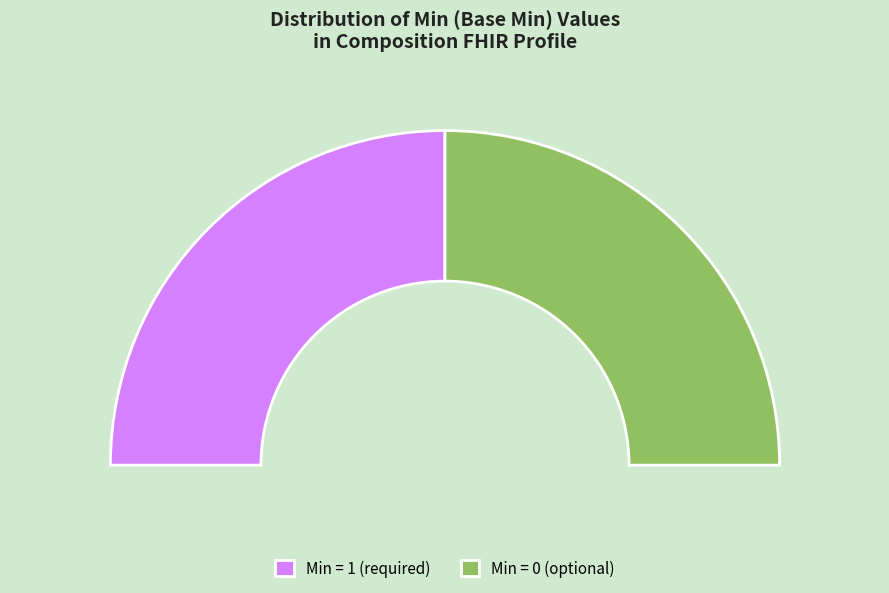

Is there a majority slice in this chart?

No